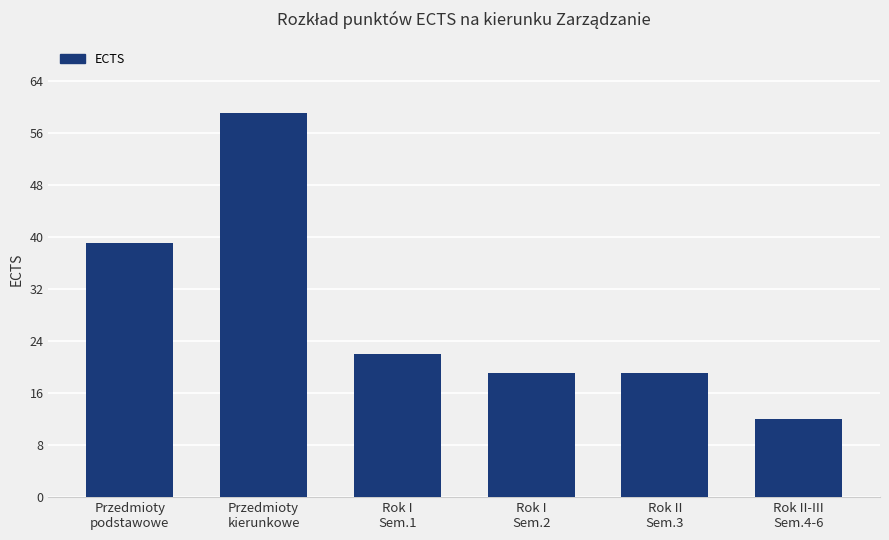

The value at Przedmioty
podstawowe is 51. True or false?

False